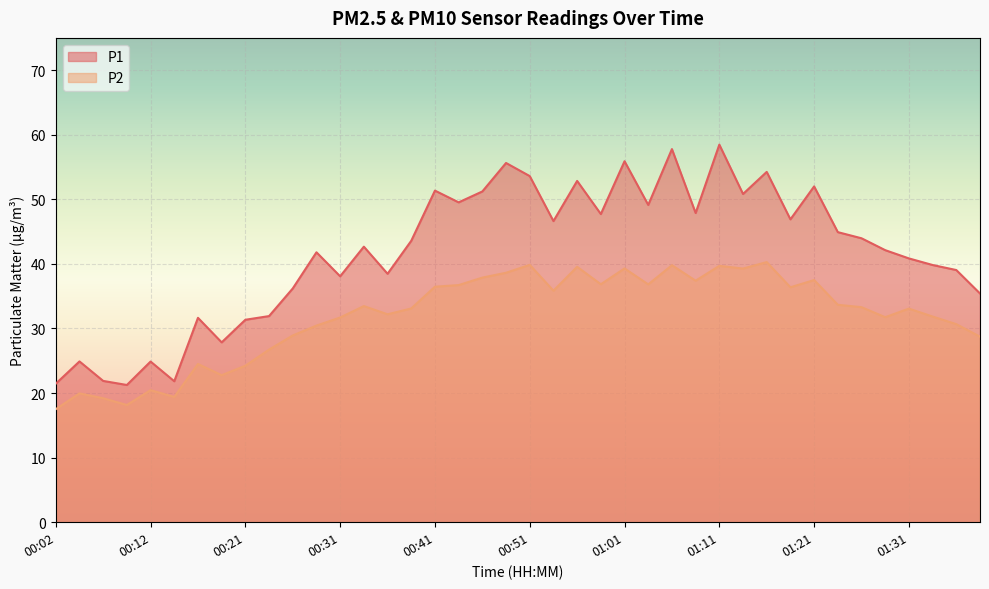

Where does the P1 series first go above 43?

00:39